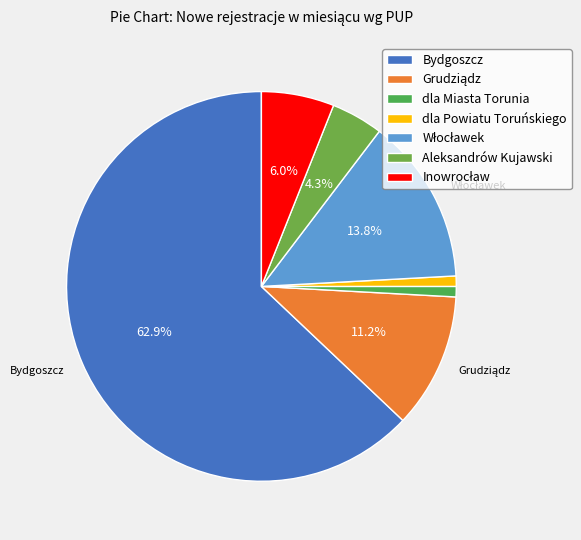

What percentage do Grudziądz and dla Powiatu Toruńskiego together represent?

12.1%